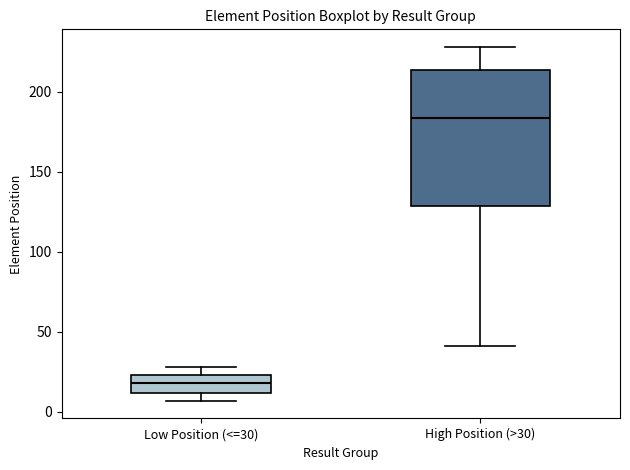

Reading left to right, transcribe this box plot: for each box, give where its median line is, the range the box spans, and where its two whiskers end, as read against the y-axis. The values are not printed on the chart, so give them approximately, as read against the axis.

Low Position (<=30): median 20, box 10 to 25, whiskers 5 to 30
High Position (>30): median 185, box 130 to 215, whiskers 40 to 230